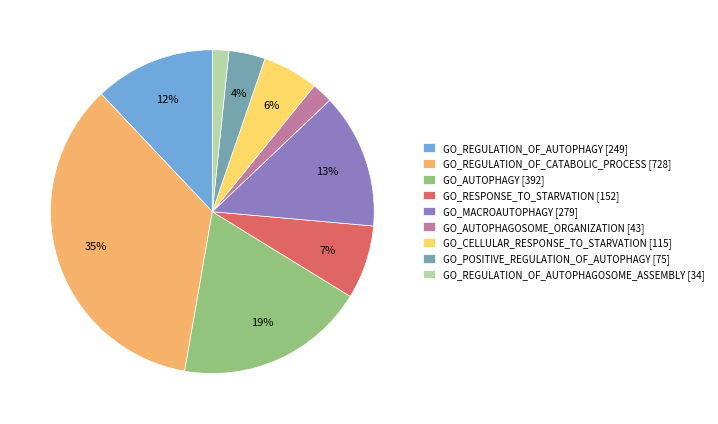

Is it true that GO_RESPONSE_TO_STARVATION is 2% of the pie?

False